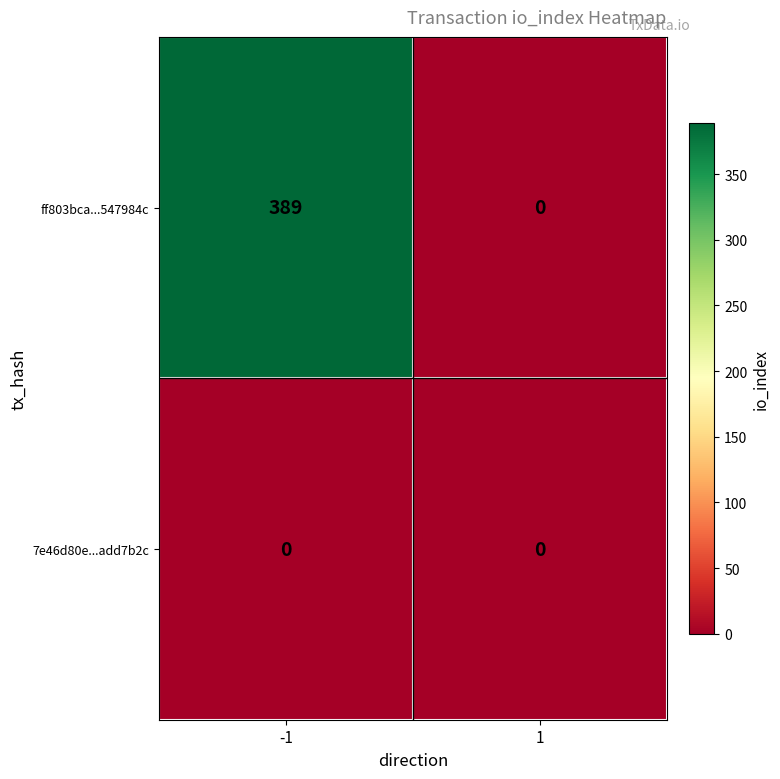

What is the maximum value shown in the chart?

389